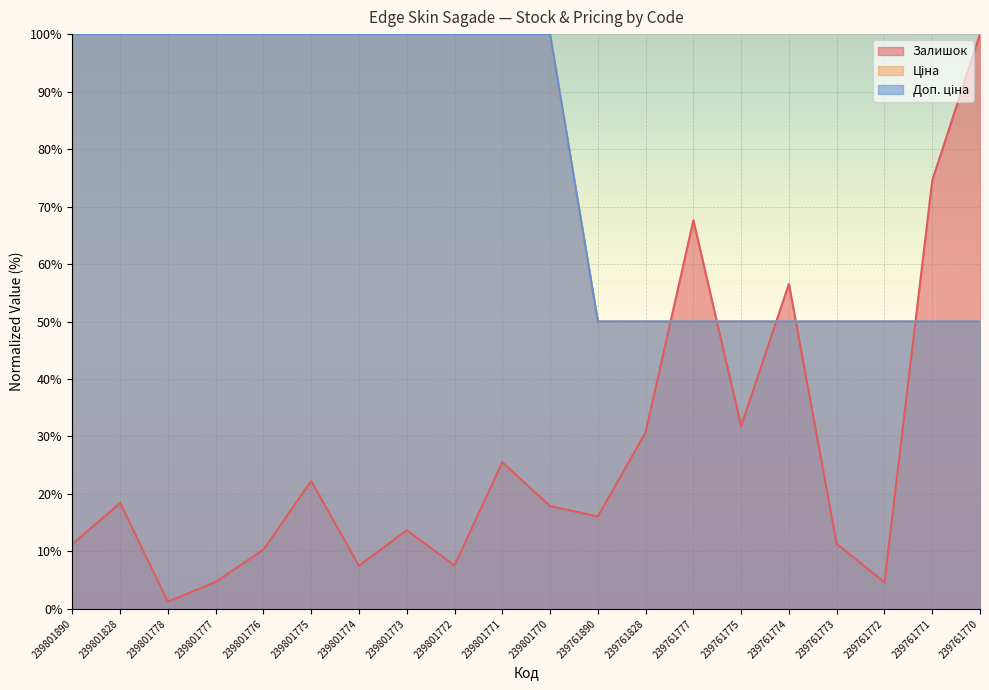

How many distinct data groups are displayed?

3